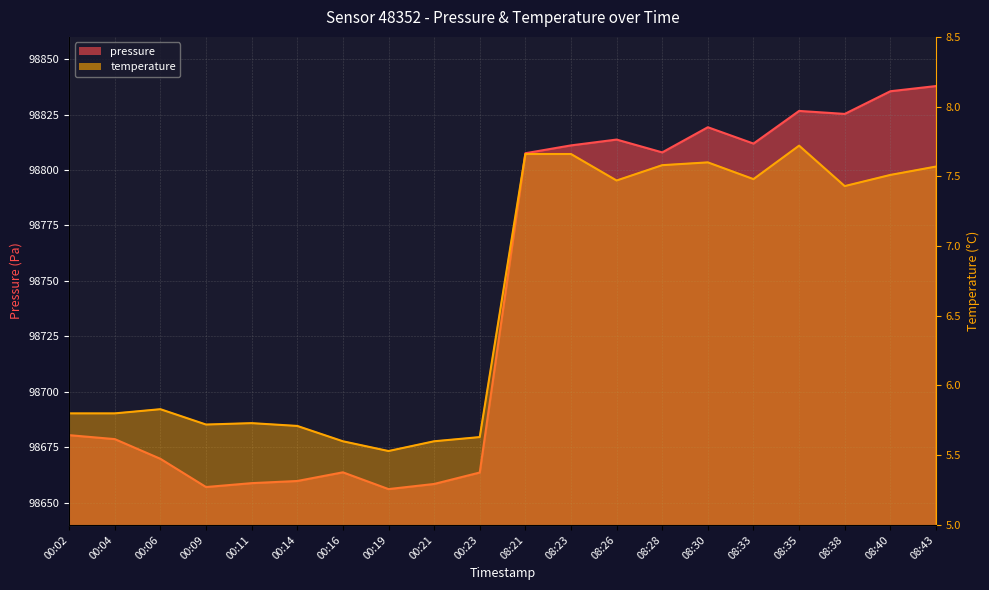

What is the difference between the pressure values at 00:21 and 00:04?

20.2